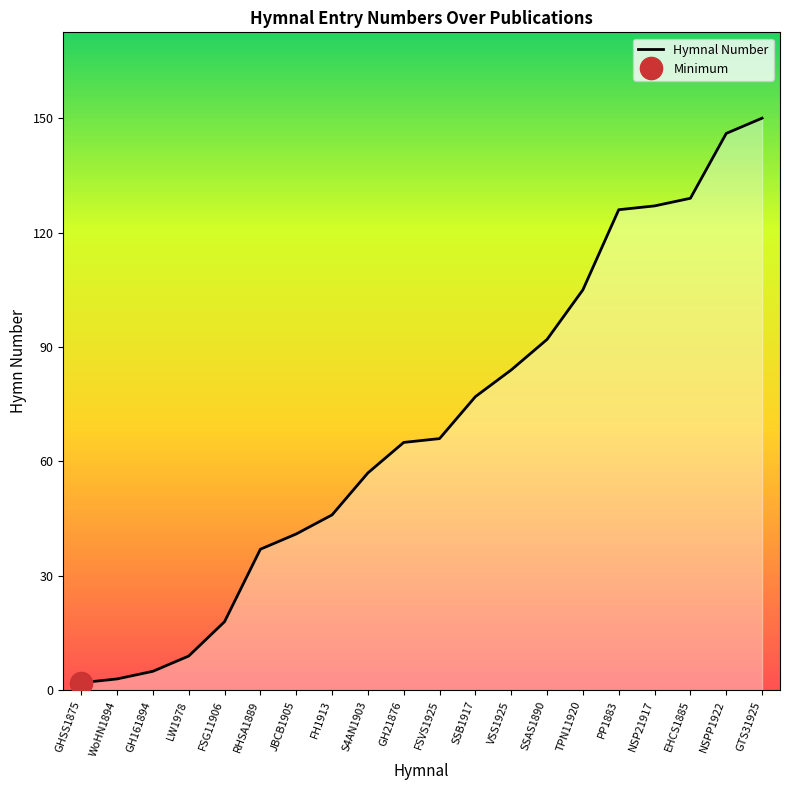

What is the change in value from FH1913 to FSVS1925?

+20